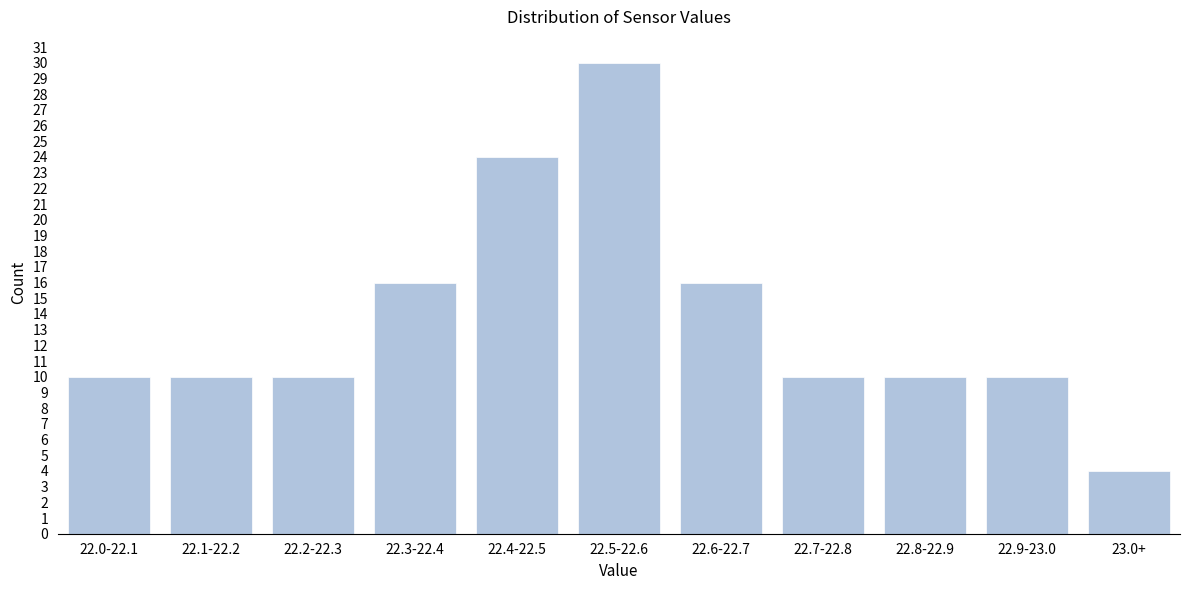

Reading left to right, extract all data points from this chart.

22.0-22.1=10	22.1-22.2=10	22.2-22.3=10	22.3-22.4=16	22.4-22.5=24	22.5-22.6=30	22.6-22.7=16	22.7-22.8=10	22.8-22.9=10	22.9-23.0=10	23.0+=4